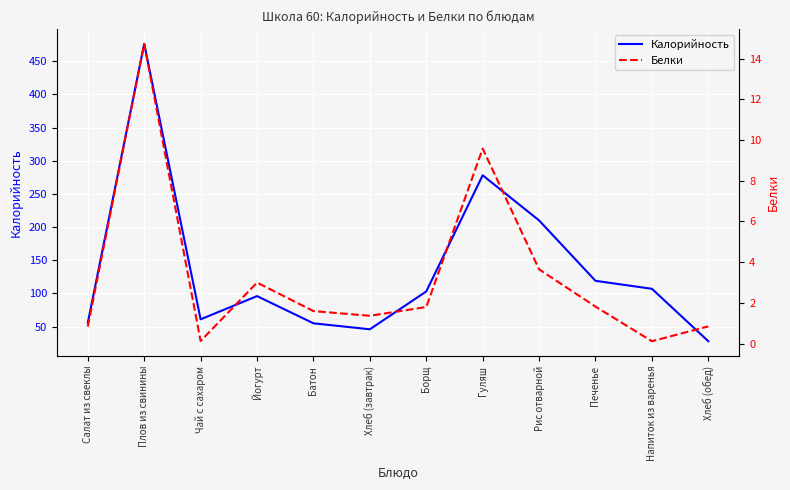

True or false: Калорийность and Белки cross at least once.

False